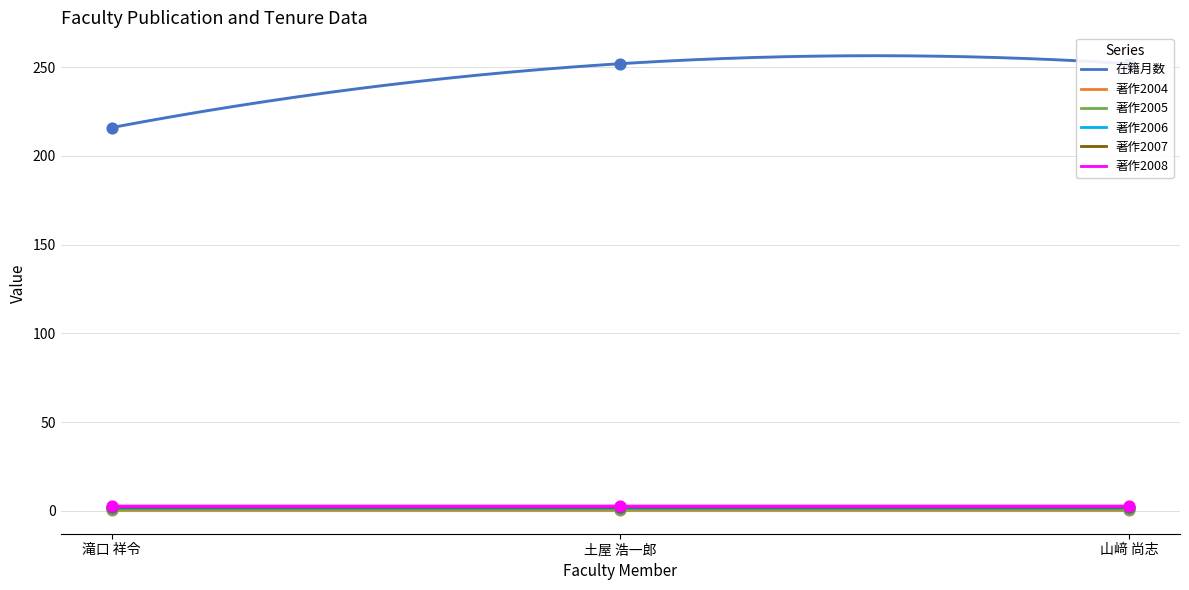

What is the total value across all series at 山﨑 尚志?

252